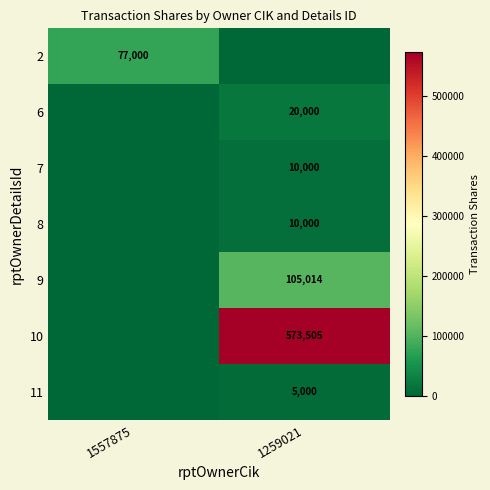

At which category is the sum across all series the highest?

1259021